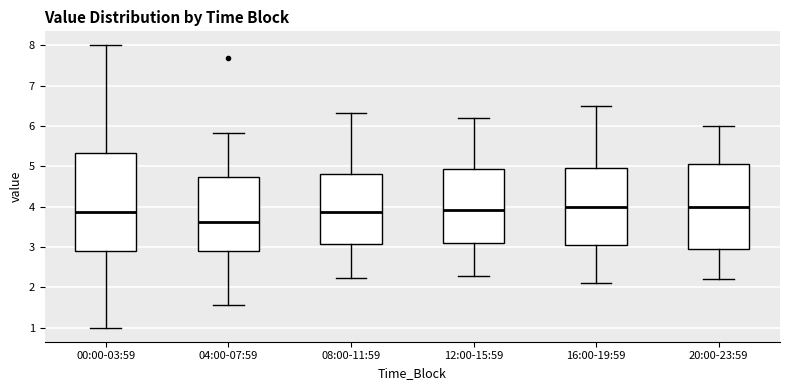

Where is the lower edge of the box for 12:00-15:59 on the y-axis? The values are not printed on the chart, so give them approximately, as read against the axis.

3.1